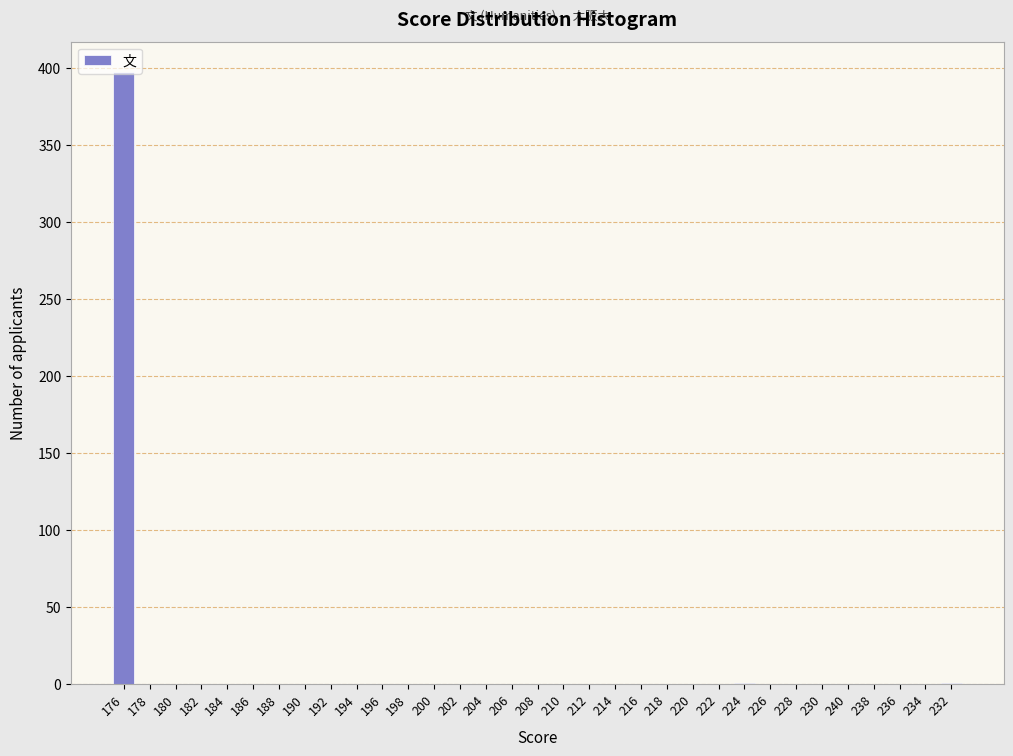

What is the greatest value displayed?

397